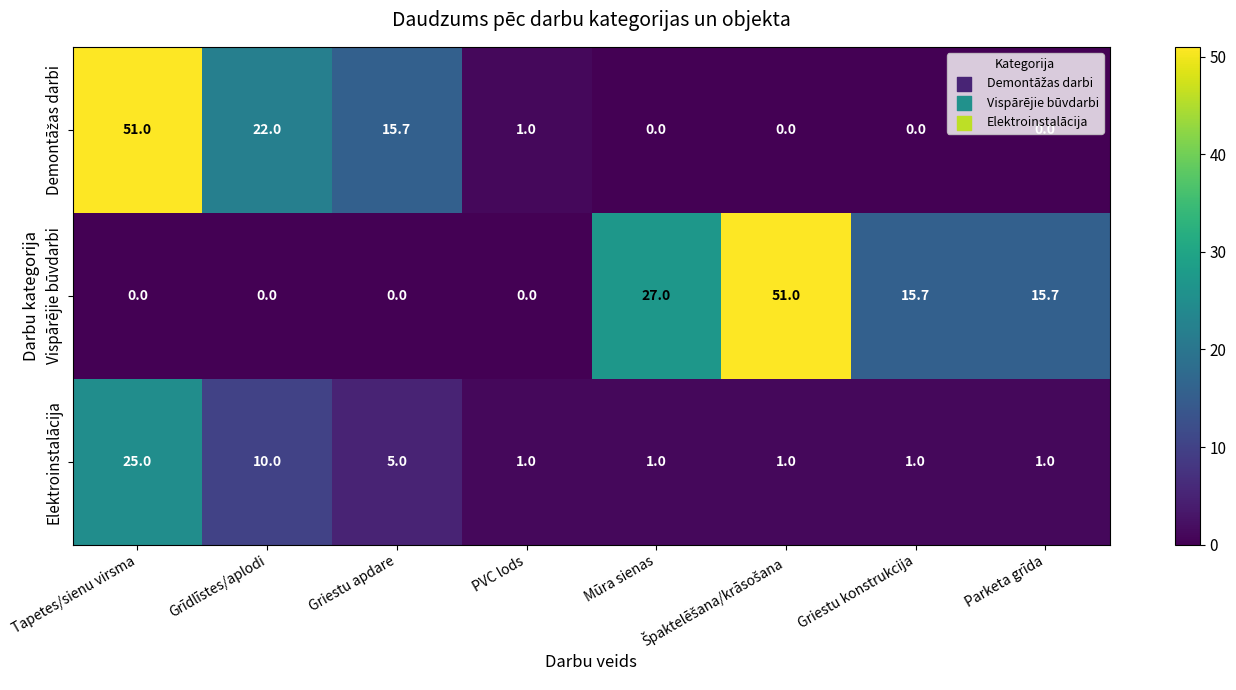

What is the total value across all series at PVC lods?

2.0